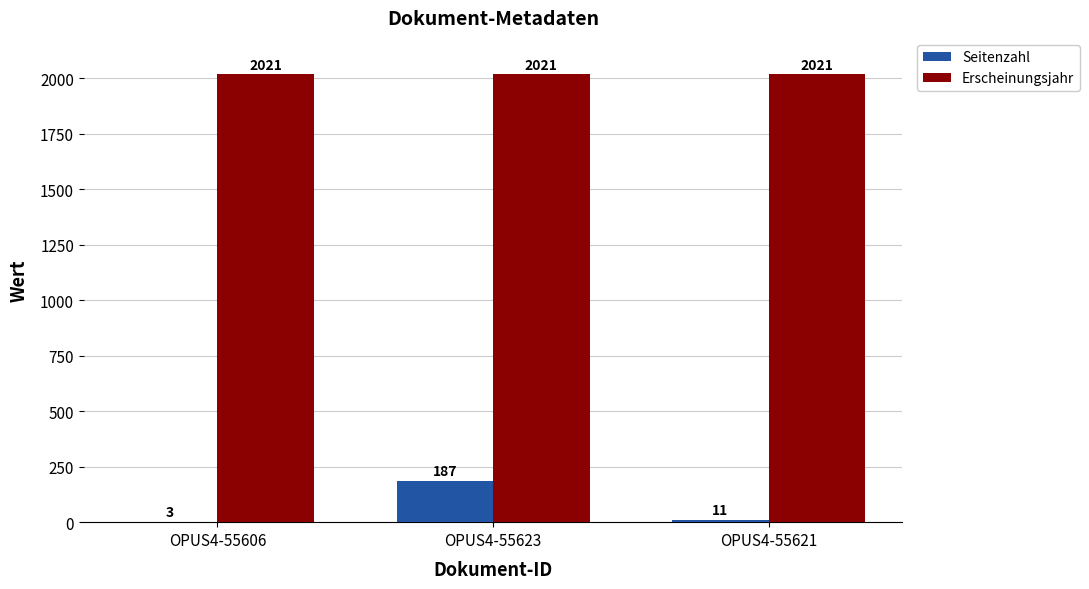

How many groups of bars are there?

3